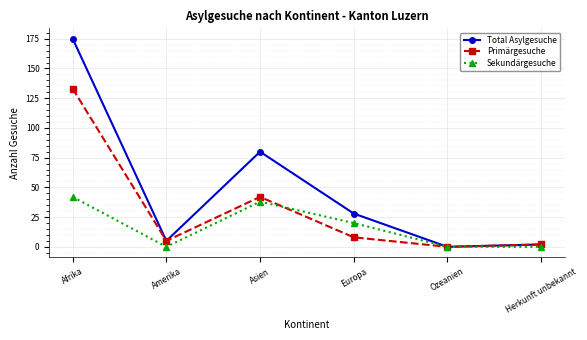

List the series in order of their overall mean, lowest first.

Sekundärgesuche, Primärgesuche, Total Asylgesuche